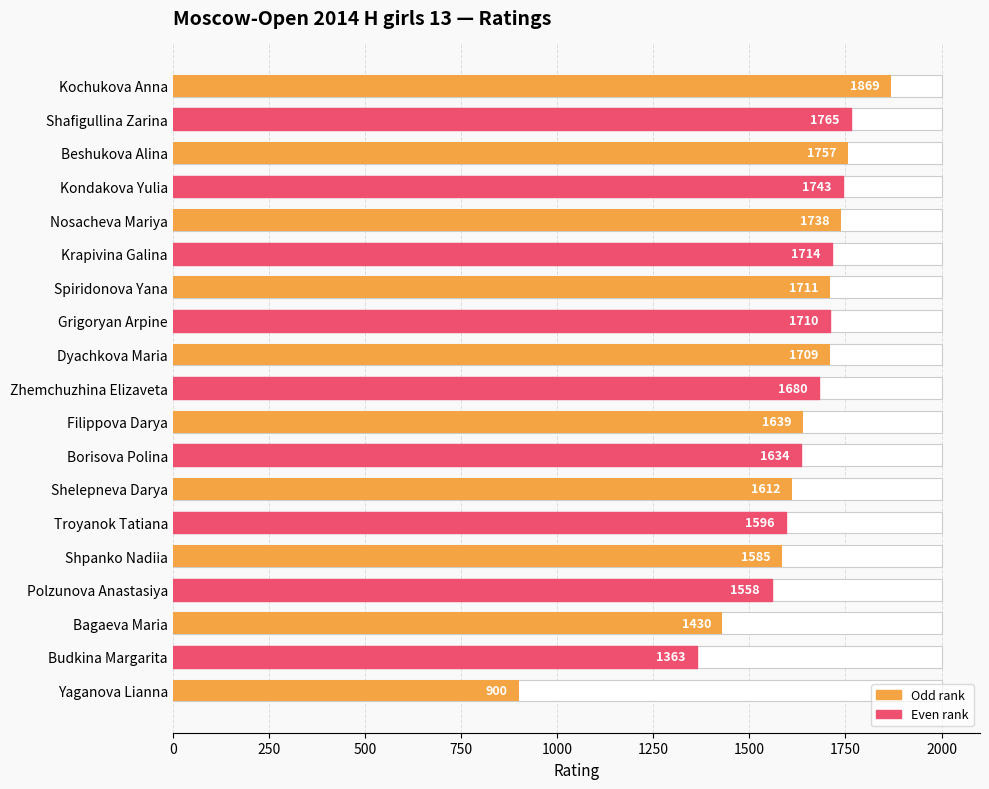

What is the value of the 16th bar from the left?

1558